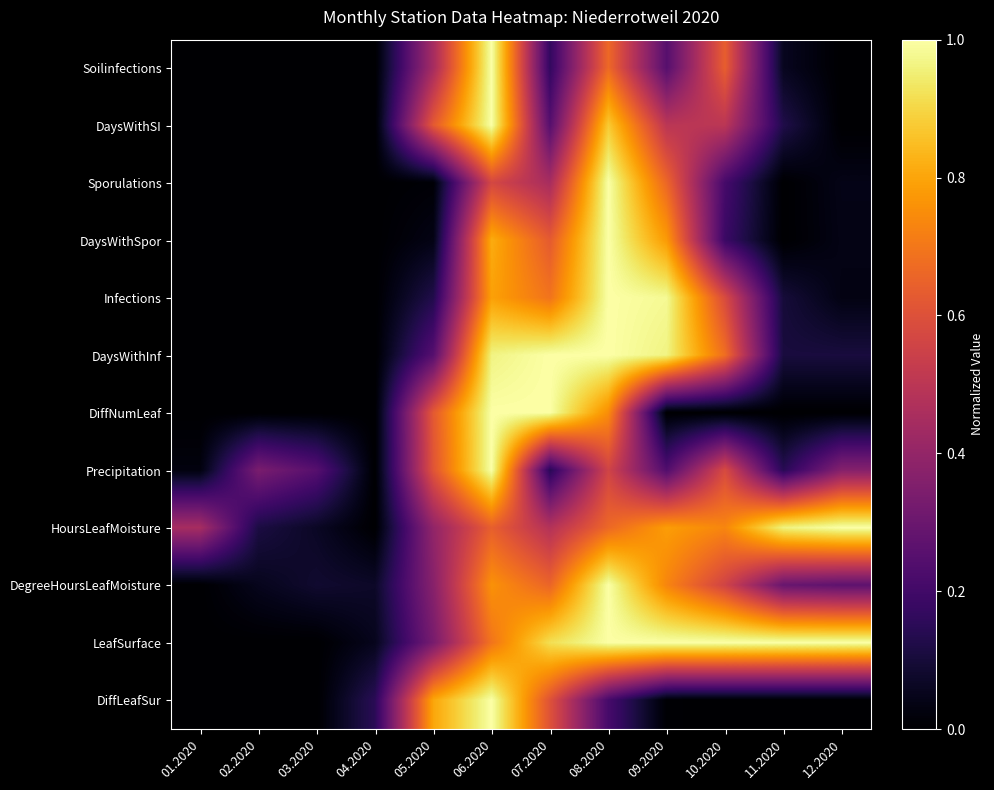

Between 04.2020 and 05.2020, which series saw the biggest shift?

DiffLeafSur